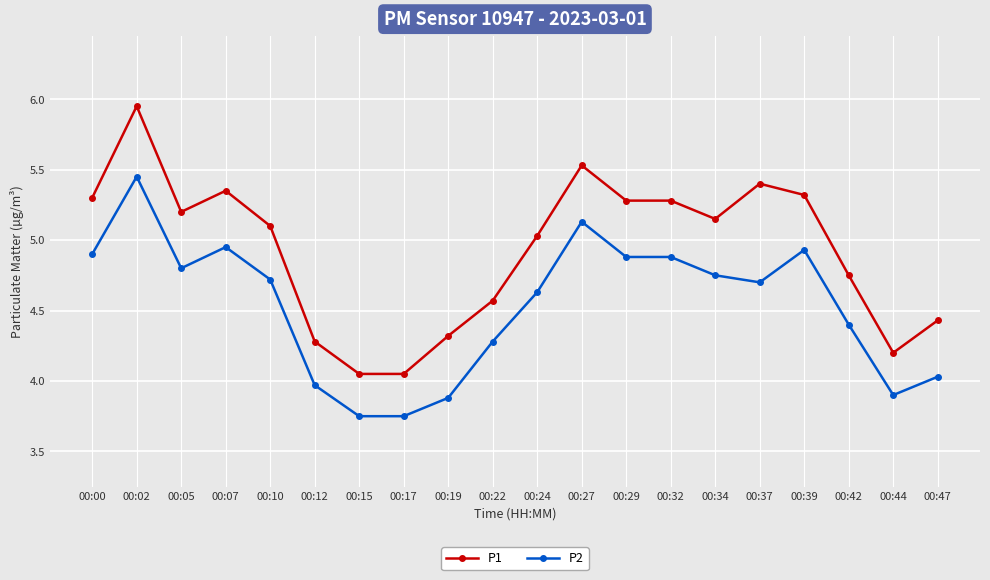

What is the sum of the P1 values at 00:12 and 00:32?

9.6